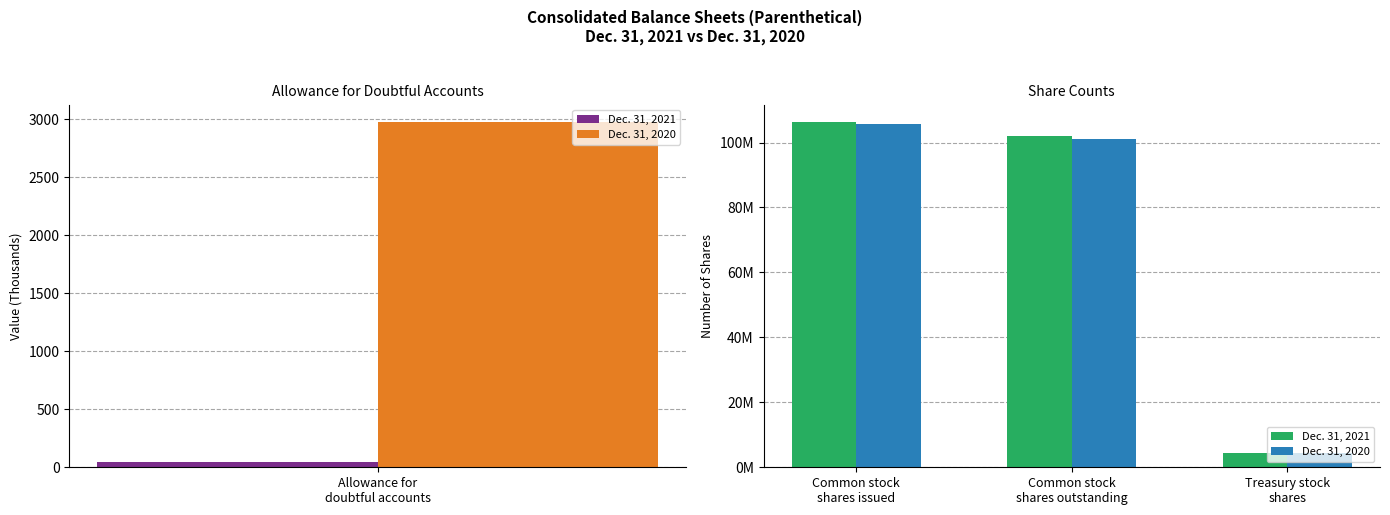

What is the highest value of the Dec. 31, 2020 series?

105585682